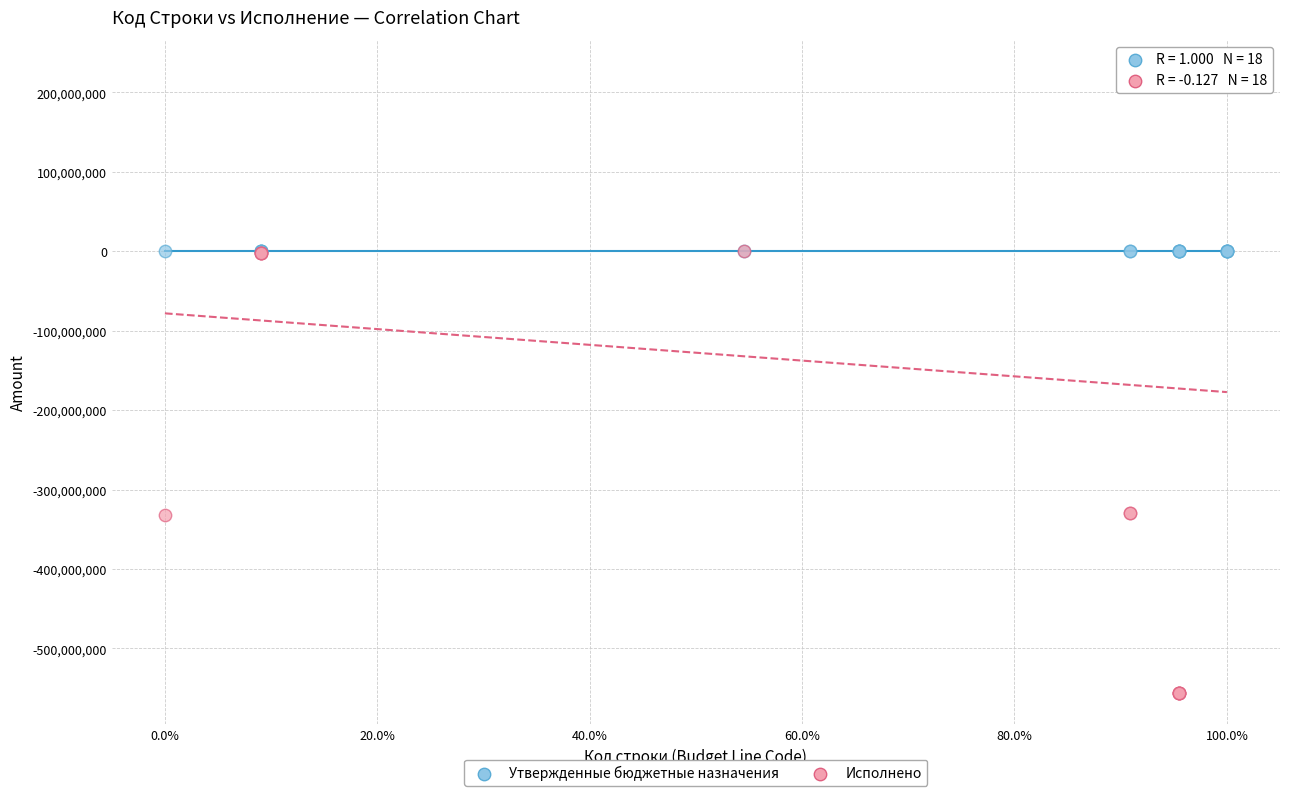

Which series has the largest Y range (max minus min)?

Исполнено